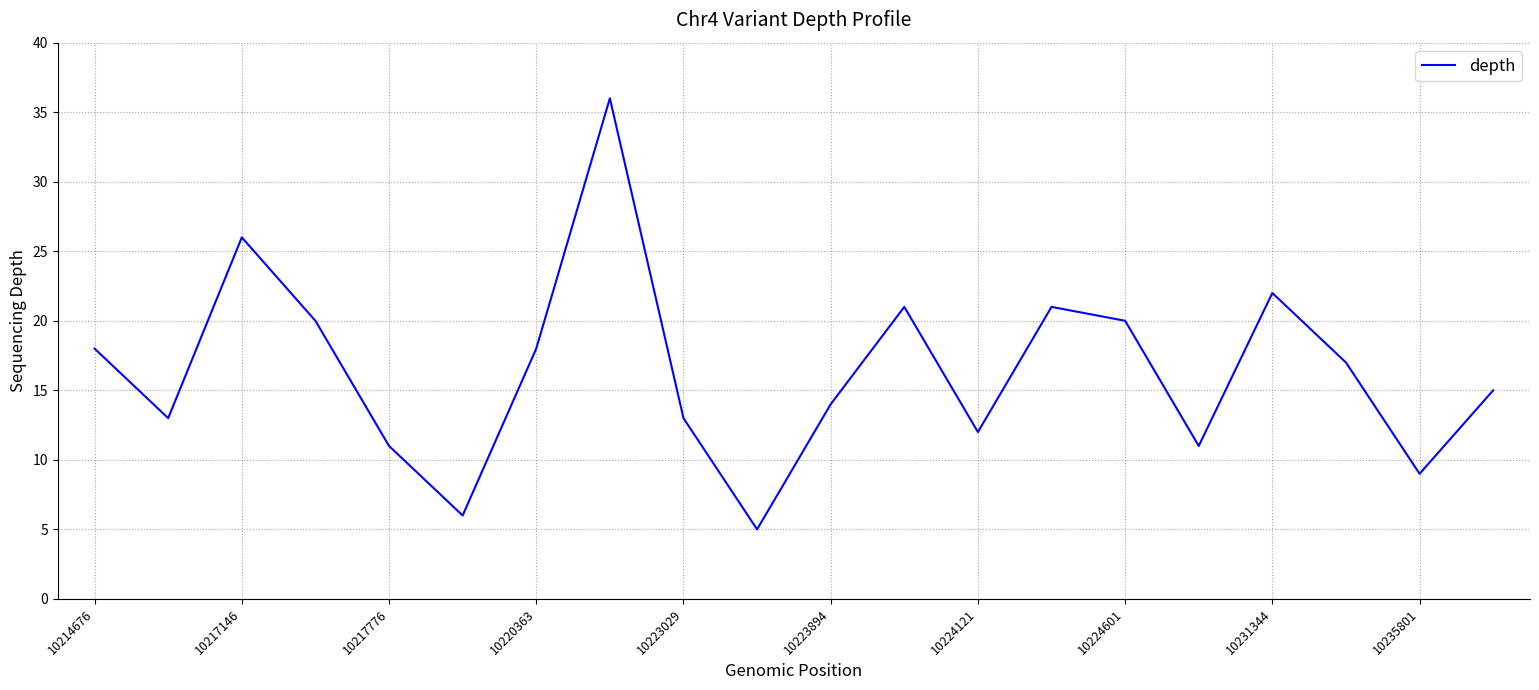

What is the maximum value shown in the chart?

36